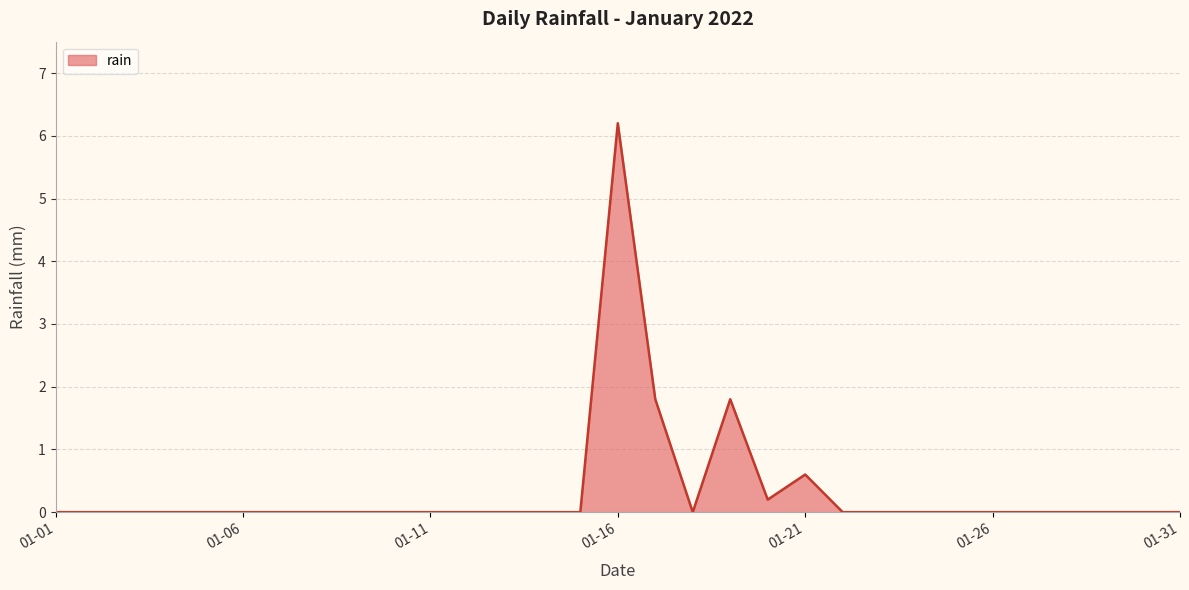

Does the chart have visible grid lines?

Yes